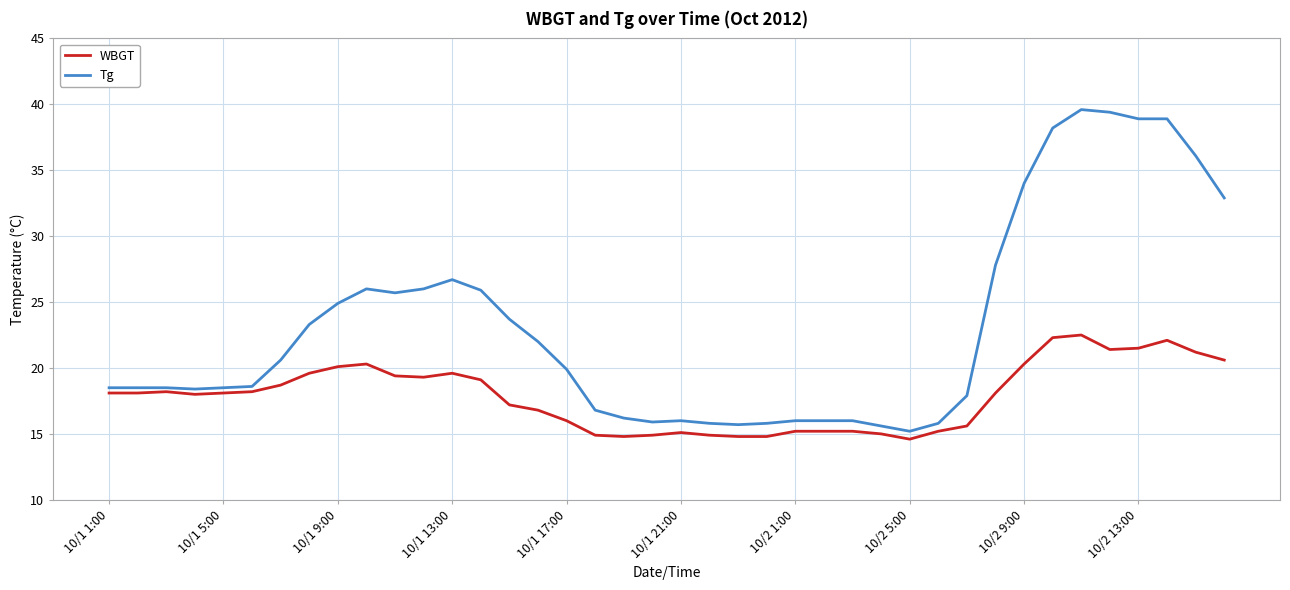

Which series has the widest spread of values?

Tg